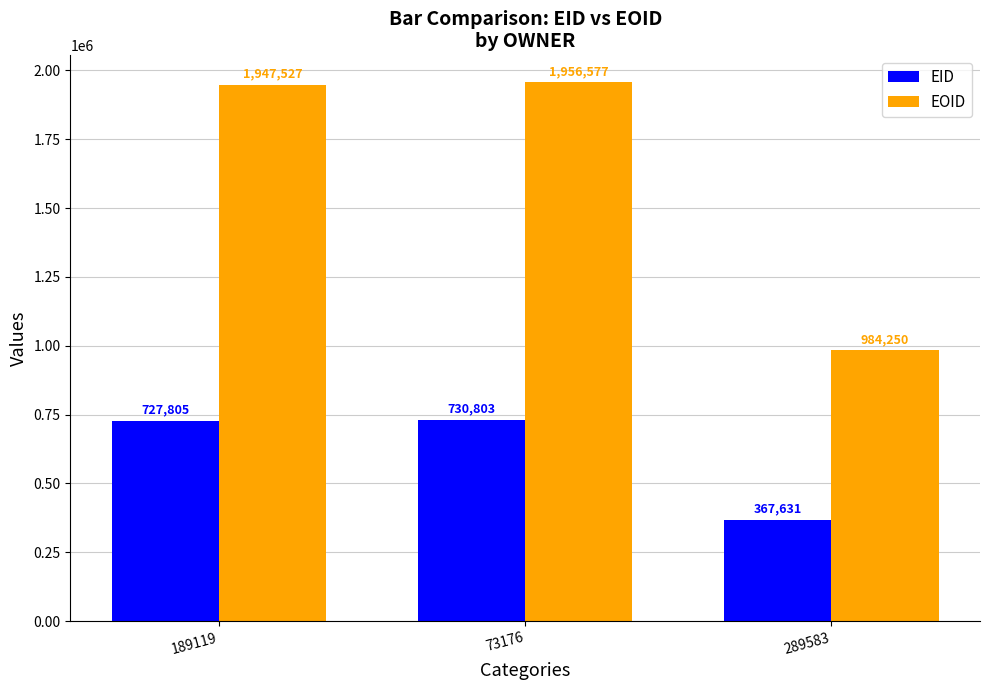

At how many categories does at least one series exceed 1041673?

2